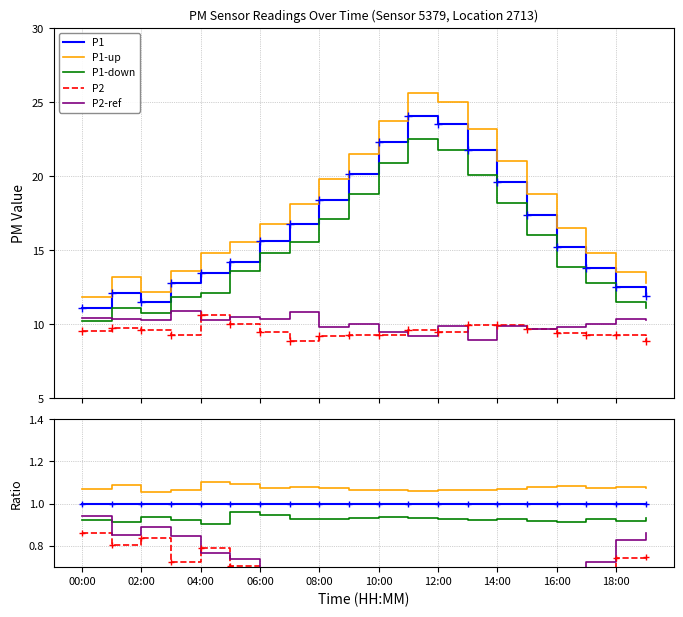

Reading left to right, extract all data points from this chart.

P1: 1.0	1.0	1.0	1.0	1.0	1.0	1.0	1.0	1.0	1.0	1.0	1.0	1.0	1.0	1.0	1.0	1.0	1.0	1.0	1.0
P1-up: 1.1	1.1	1.1	1.1	1.1	1.1	1.1	1.1	1.1	1.1	1.1	1.1	1.1	1.1	1.1	1.1	1.1	1.1	1.1	1.1
P1-down: 0.9	0.9	0.9	0.9	0.9	1.0	0.9	0.9	0.9	0.9	0.9	0.9	0.9	0.9	0.9	0.9	0.9	0.9	0.9	0.9
P2: 0.9	0.8	0.8	0.7	0.8	0.7	0.6	0.5	0.5	0.5	0.4	0.4	0.4	0.5	0.5	0.6	0.6	0.7	0.7	0.7
P2-ref: 0.9	0.9	0.9	0.8	0.8	0.7	0.7	0.6	0.5	0.5	0.4	0.4	0.4	0.4	0.5	0.6	0.6	0.7	0.8	0.9